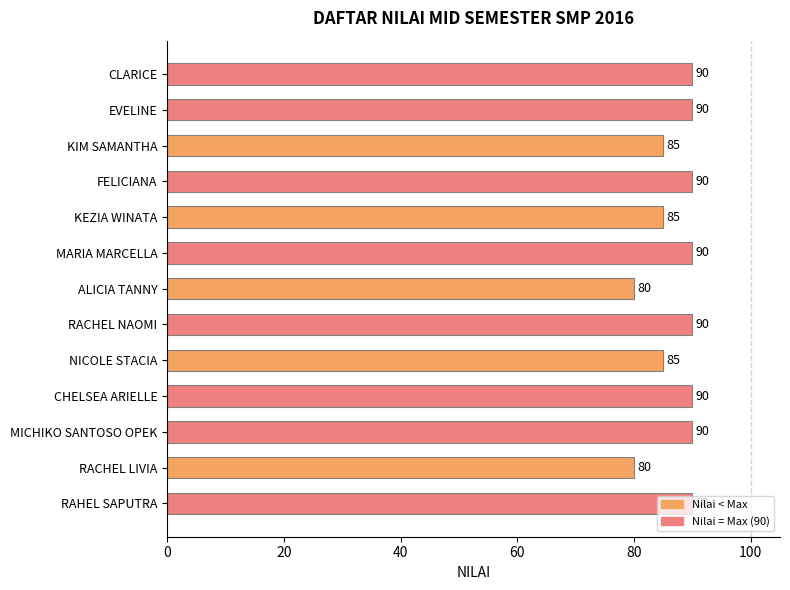

How many data points are less than 90?

5